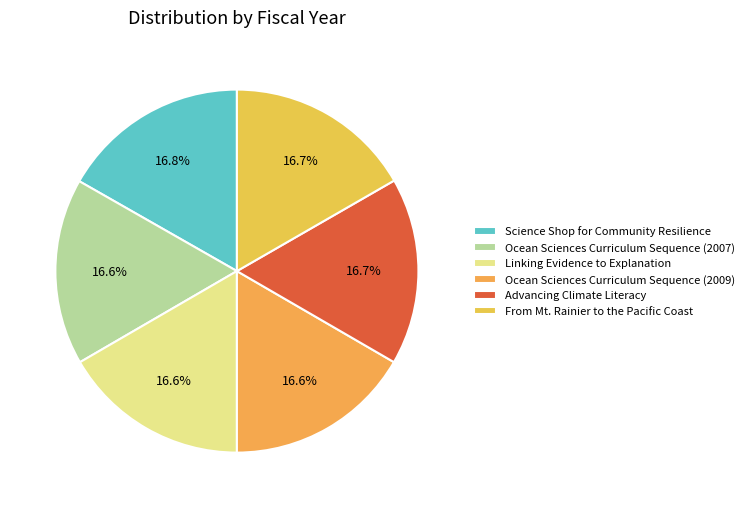

Count the number of slices in the pie.

6